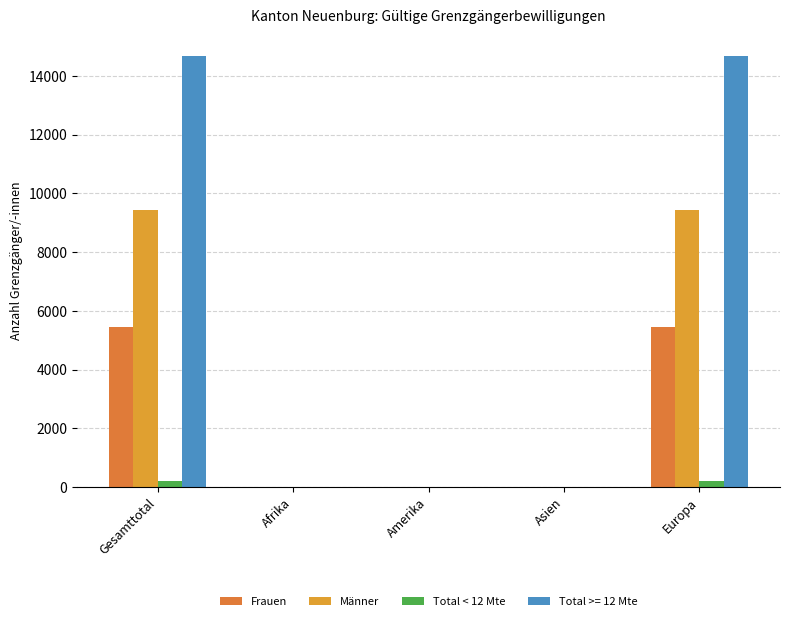

Which series has the widest spread of values?

Total >= 12 Mte